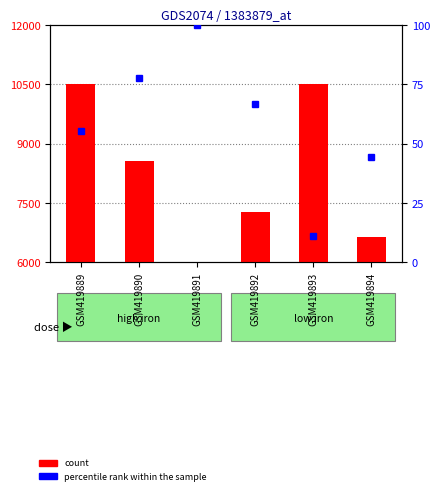

Which series has the widest spread of values?

count